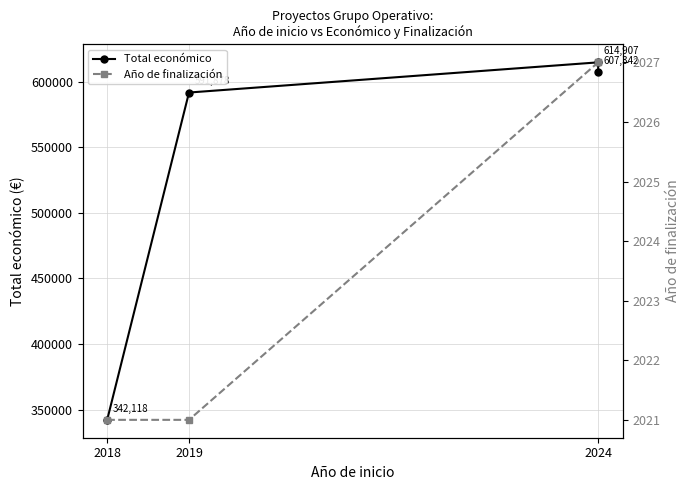

Rank the series by their maximum value, from highest to lowest.

Total económico, Año de finalización